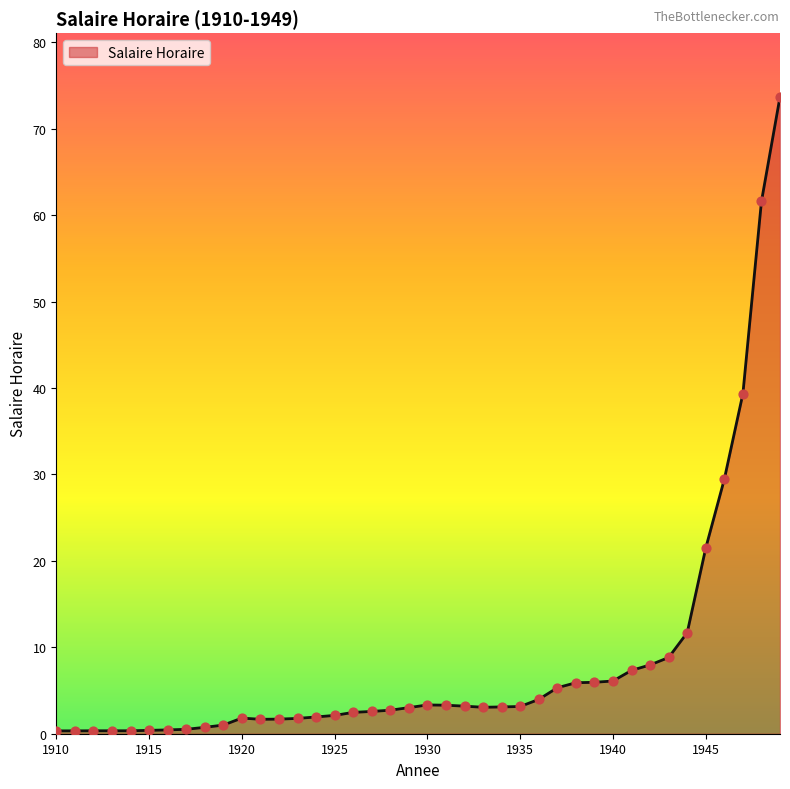

What is the greatest value displayed?

73.7